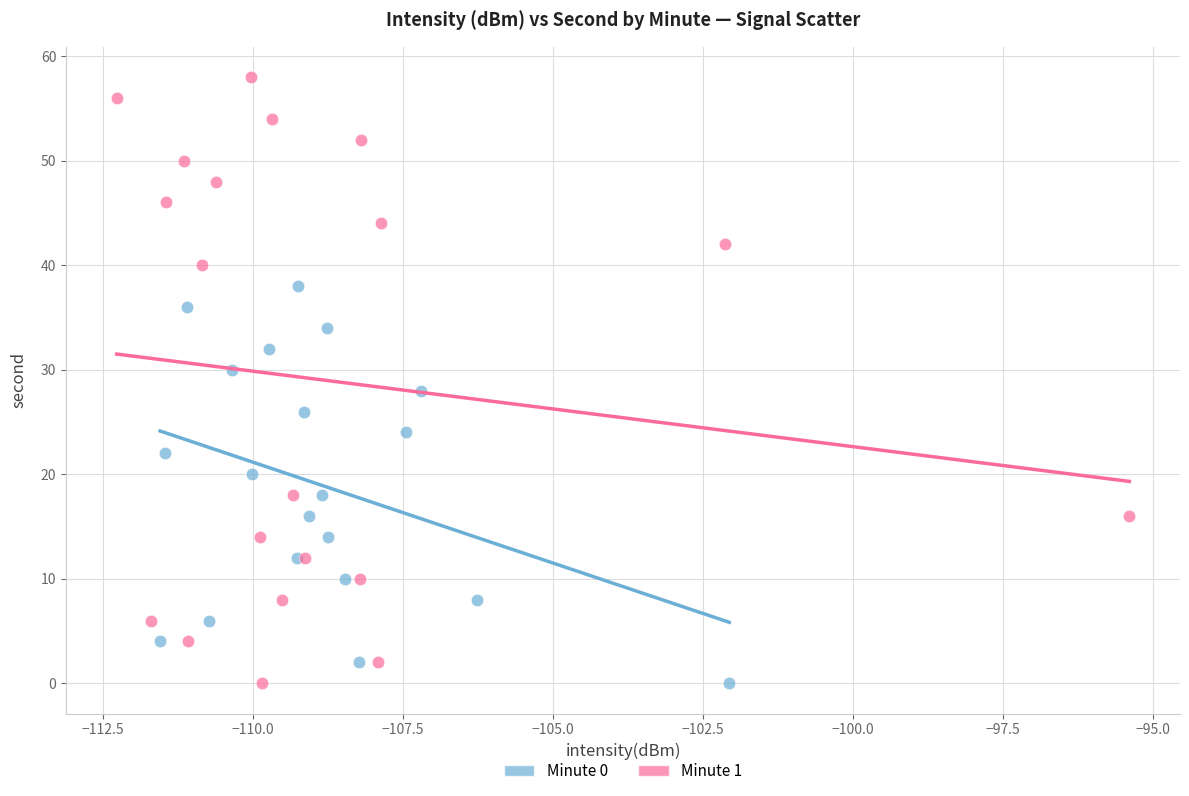

Which series reaches the maximum Y coordinate?

Minute 1